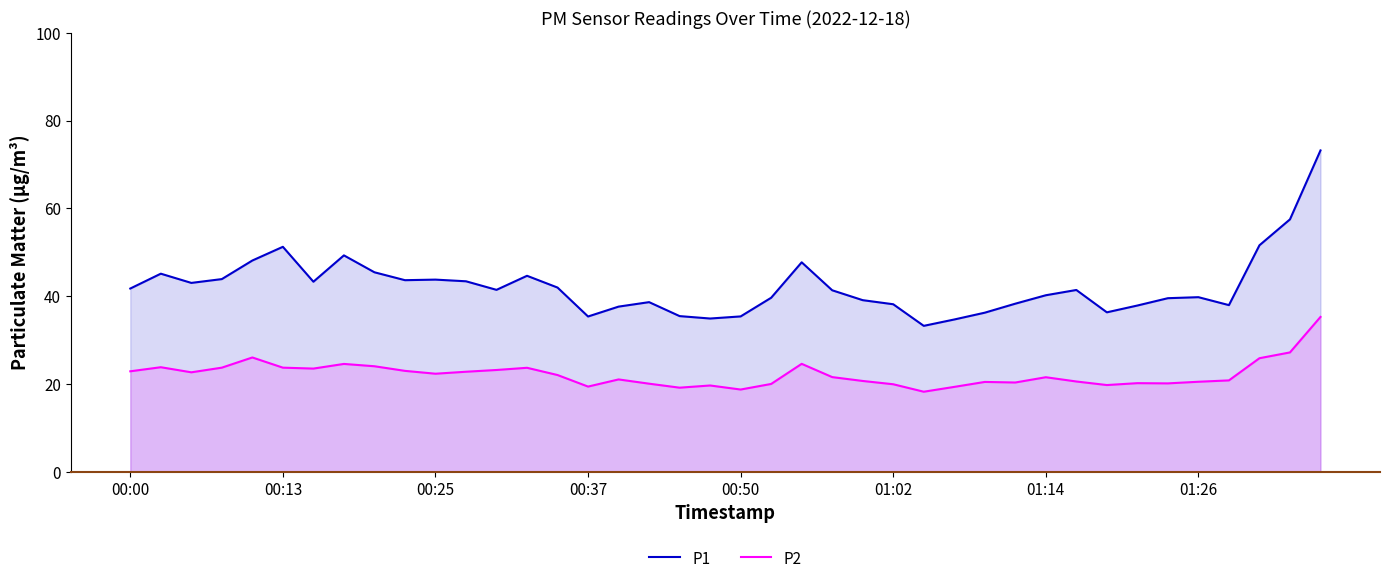

Is it true that P2 equals 20.0 at 21?

True